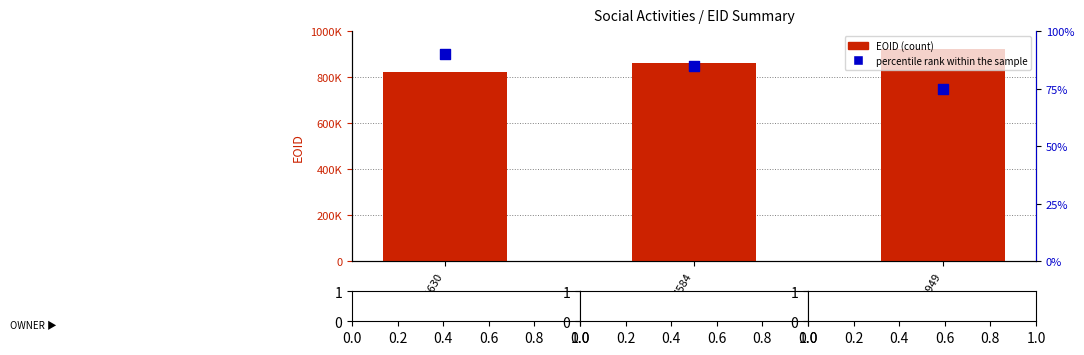

Is the value of percentile rank within the sample at 314630 greater than the value of EOID at 327584?

No